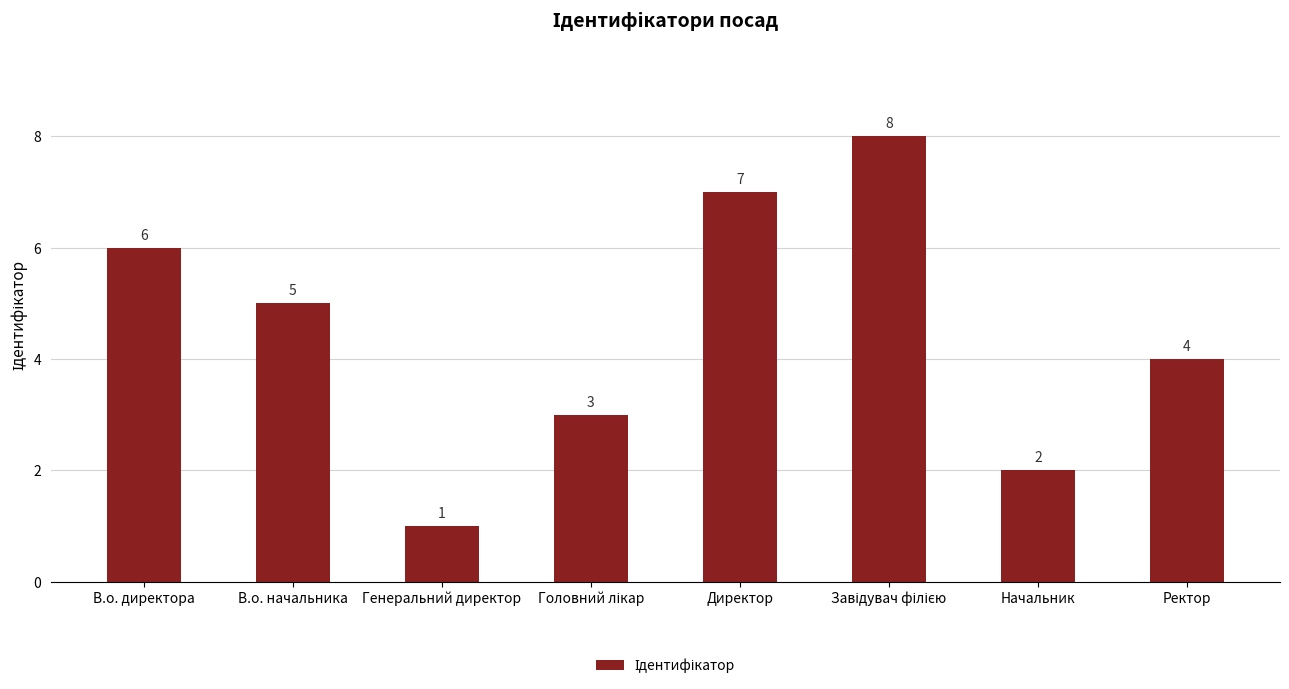

How many series are shown in this chart?

1